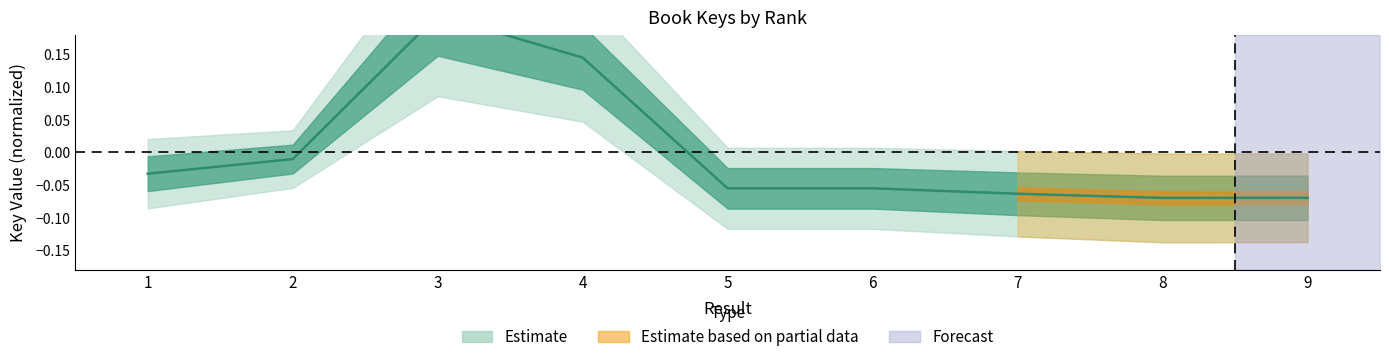

Rank the categories by value from highest to lowest.

3, 4, 2, 1, 5, 6, 7, 9, 8